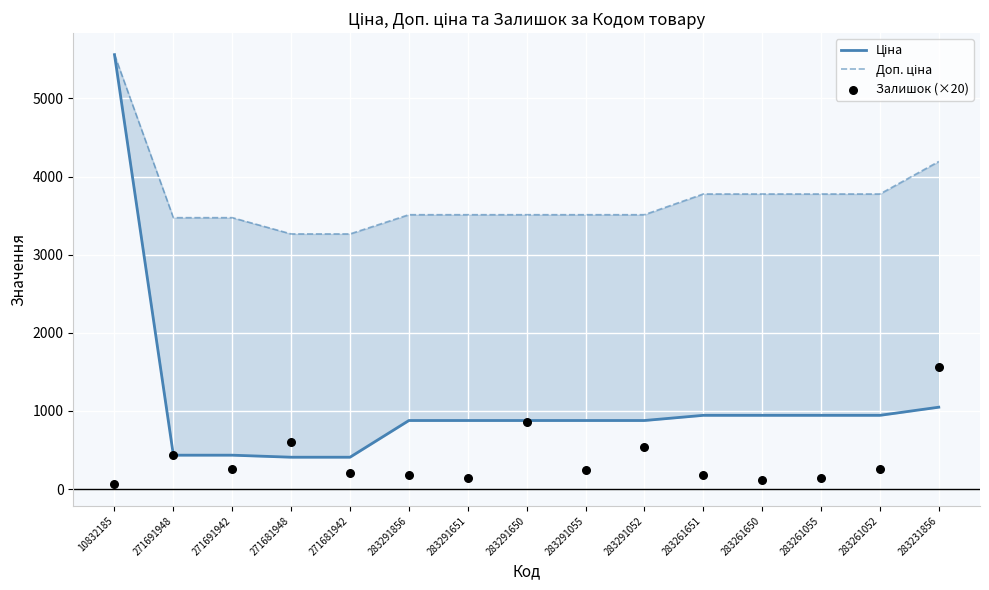

Is the value of Залишок (×20) at 271691948 greater than the value of Ціна at 283261650?

No